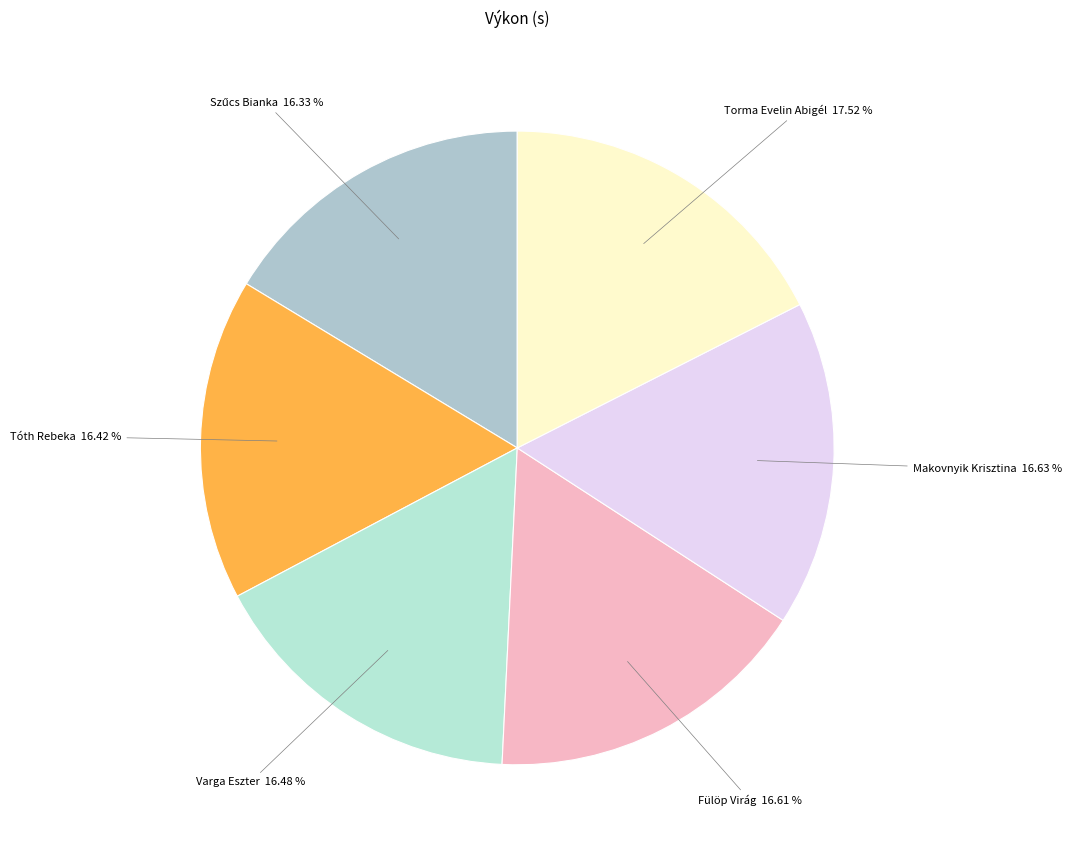

How much of the chart is everything except Fülöp Virág?

83.4%